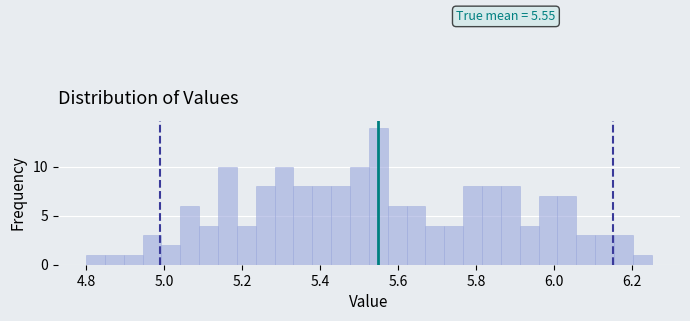

Around what value on the x-axis is the tallest bar? Give the approximate position of its centre, as read against the axis.

5.54